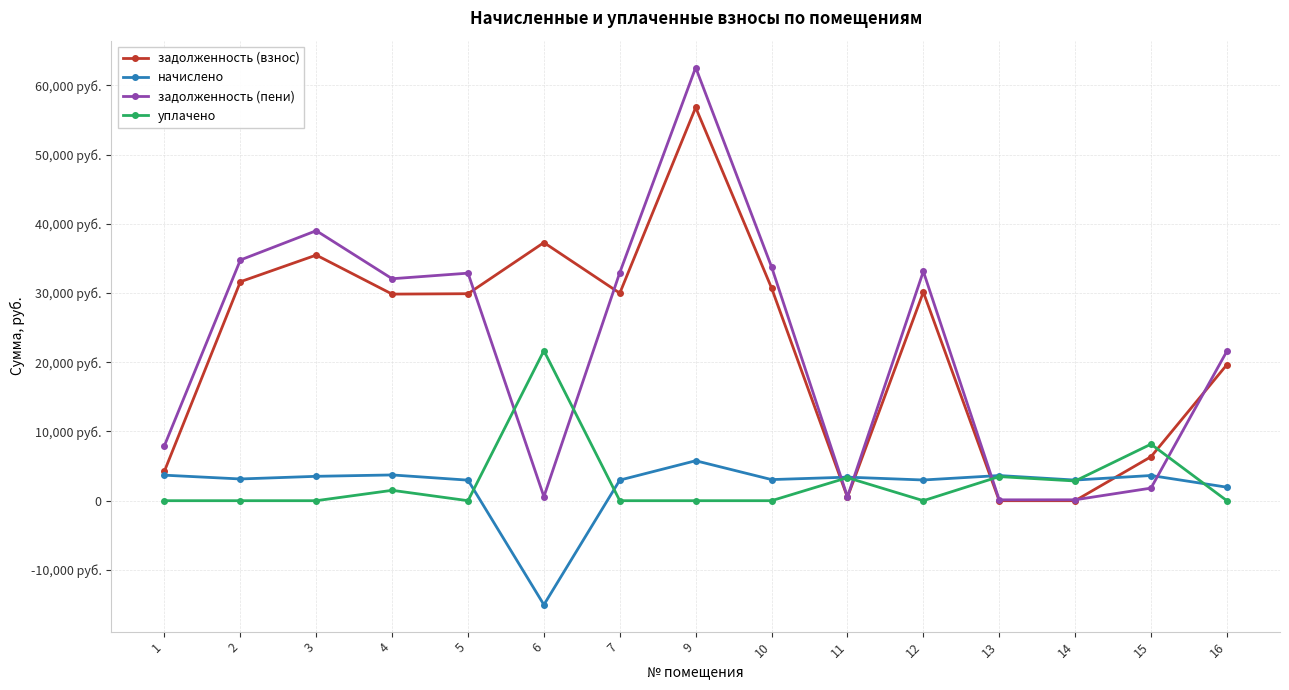

How many interior local valleys does the начислено series have?

5